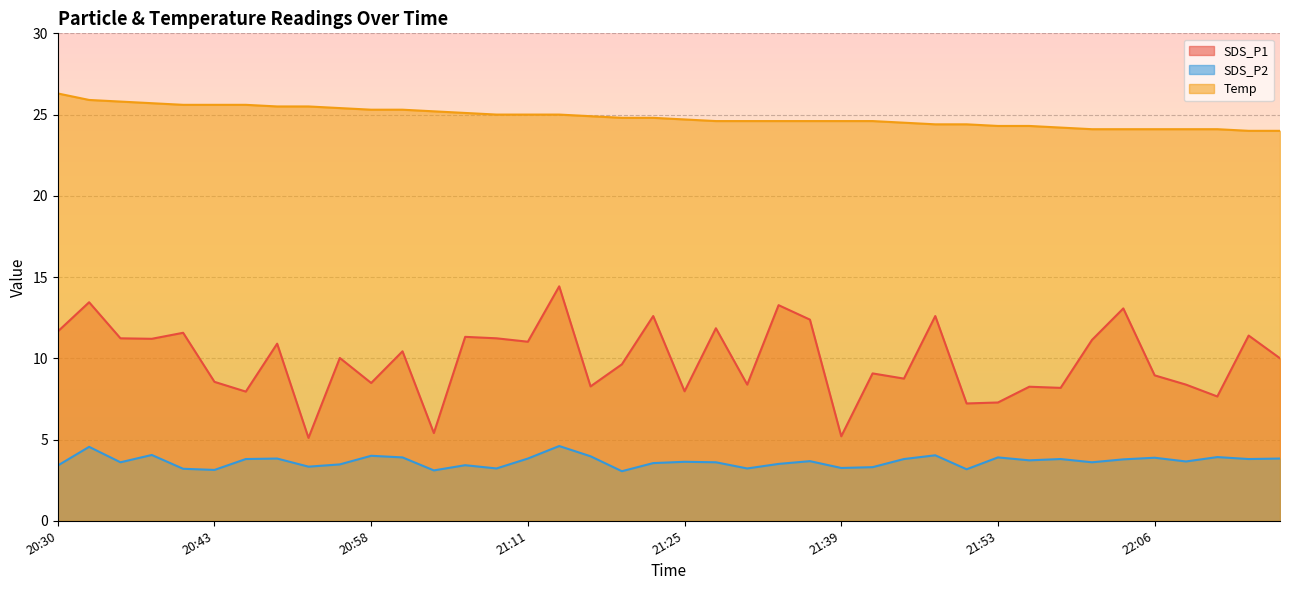

What is the difference between the maximum and second lowest values in the SDS_P1 series?

9.2